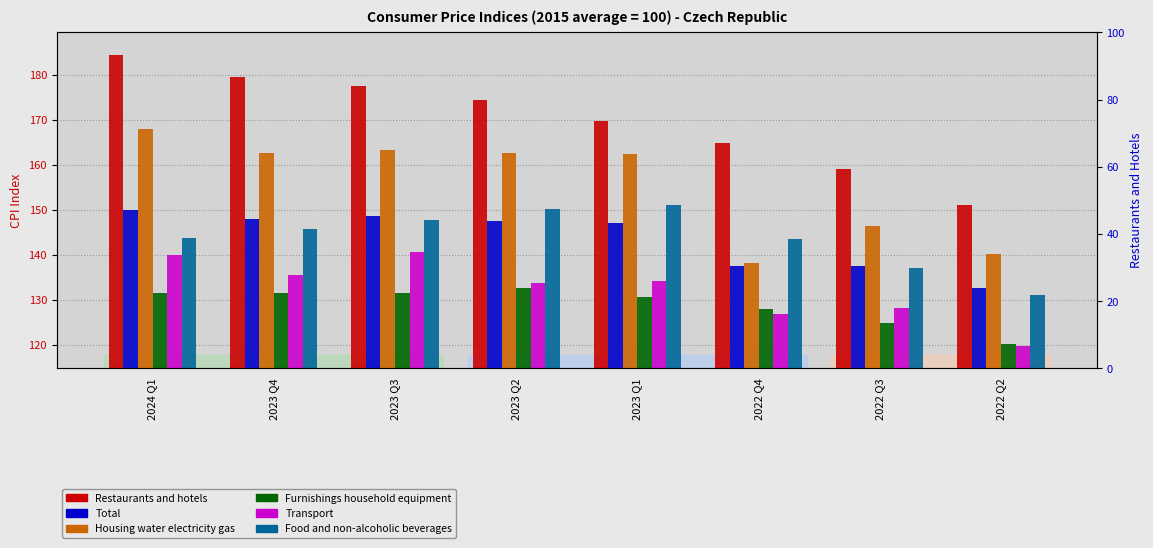

What is the total value across all series at 2024 Q1?

918.0